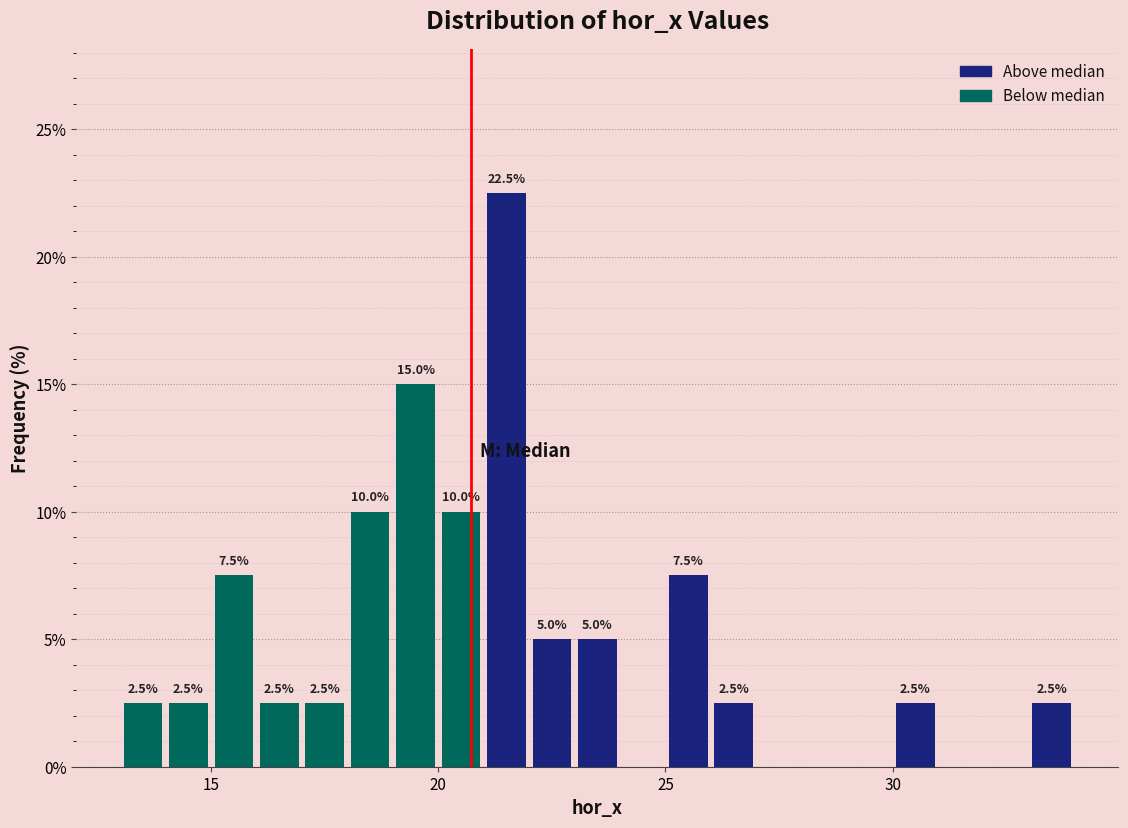

Read against the x-axis, roughly where is the centre of the tallest bar?

21.5